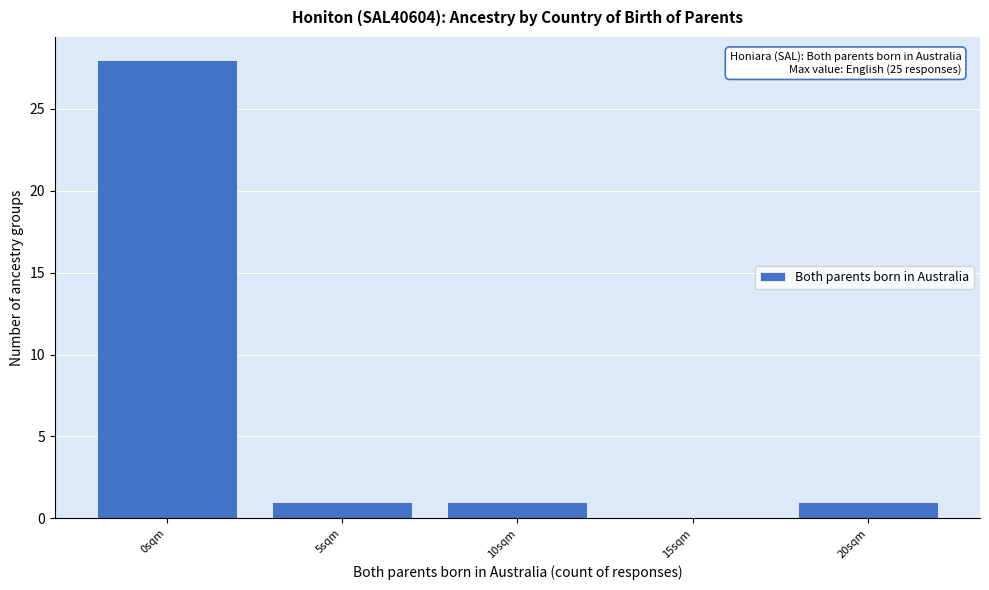

Reading right to left, what are all the values shown in this chart?

20sqm=1	15sqm=0	10sqm=1	5sqm=1	0sqm=28